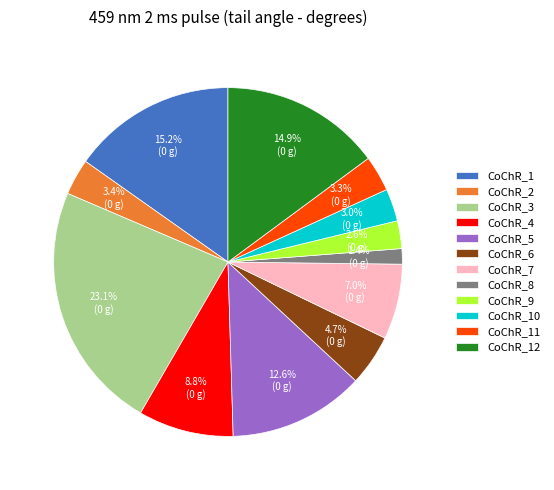

Between CoChR_6 and CoChR_1, which is larger?

CoChR_1